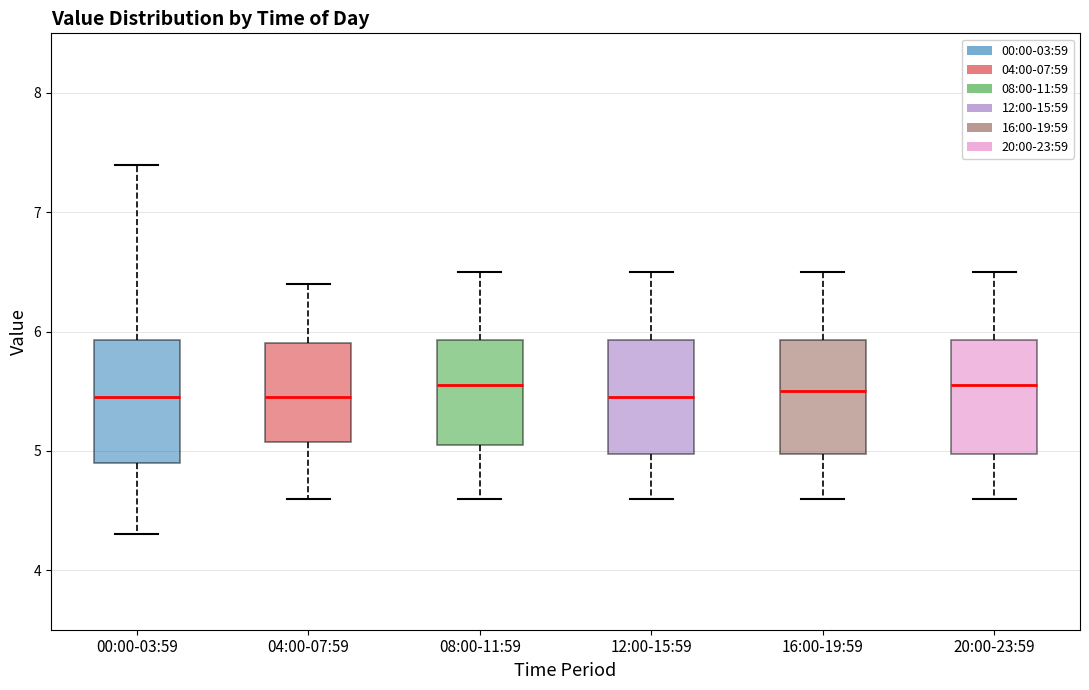

Reading left to right, transcribe this box plot: for each box, give where its median line is, the range the box spans, and where its two whiskers end, as read against the y-axis. The values are not printed on the chart, so give them approximately, as read against the axis.

00:00-03:59: median 5.5, box 4.9 to 5.9, whiskers 4.3 to 7.4
04:00-07:59: median 5.5, box 5.1 to 5.9, whiskers 4.6 to 6.4
08:00-11:59: median 5.6, box 5.1 to 5.9, whiskers 4.6 to 6.5
12:00-15:59: median 5.5, box 5.0 to 5.9, whiskers 4.6 to 6.5
16:00-19:59: median 5.5, box 5.0 to 5.9, whiskers 4.6 to 6.5
20:00-23:59: median 5.6, box 5.0 to 5.9, whiskers 4.6 to 6.5